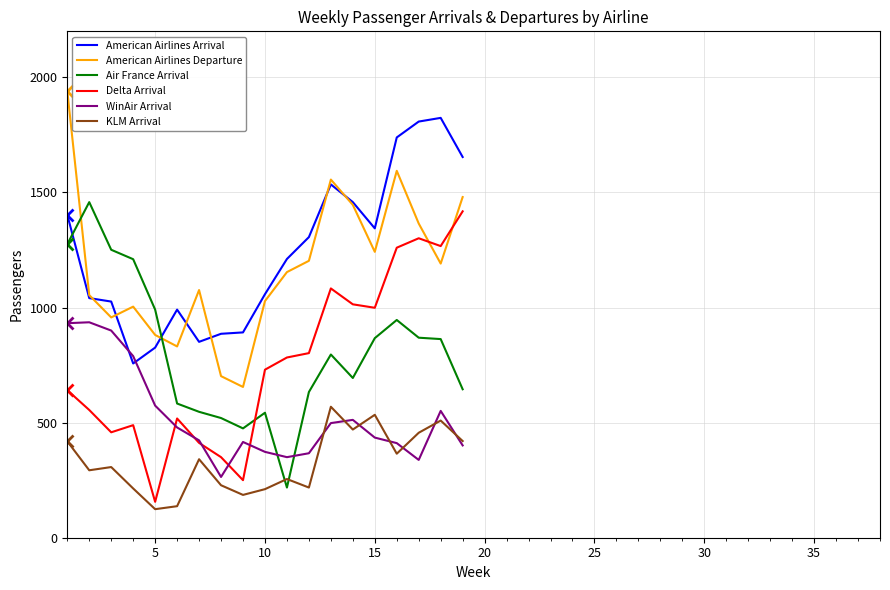

True or false: American Airlines Departure and KLM Arrival cross at least once.

False